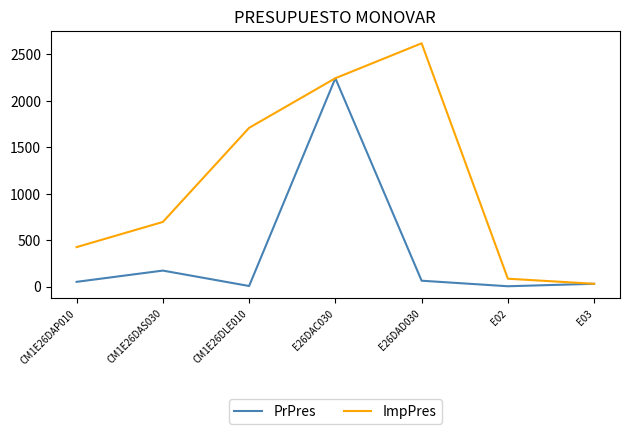

Which category has the highest value across all series?

E26DAD030